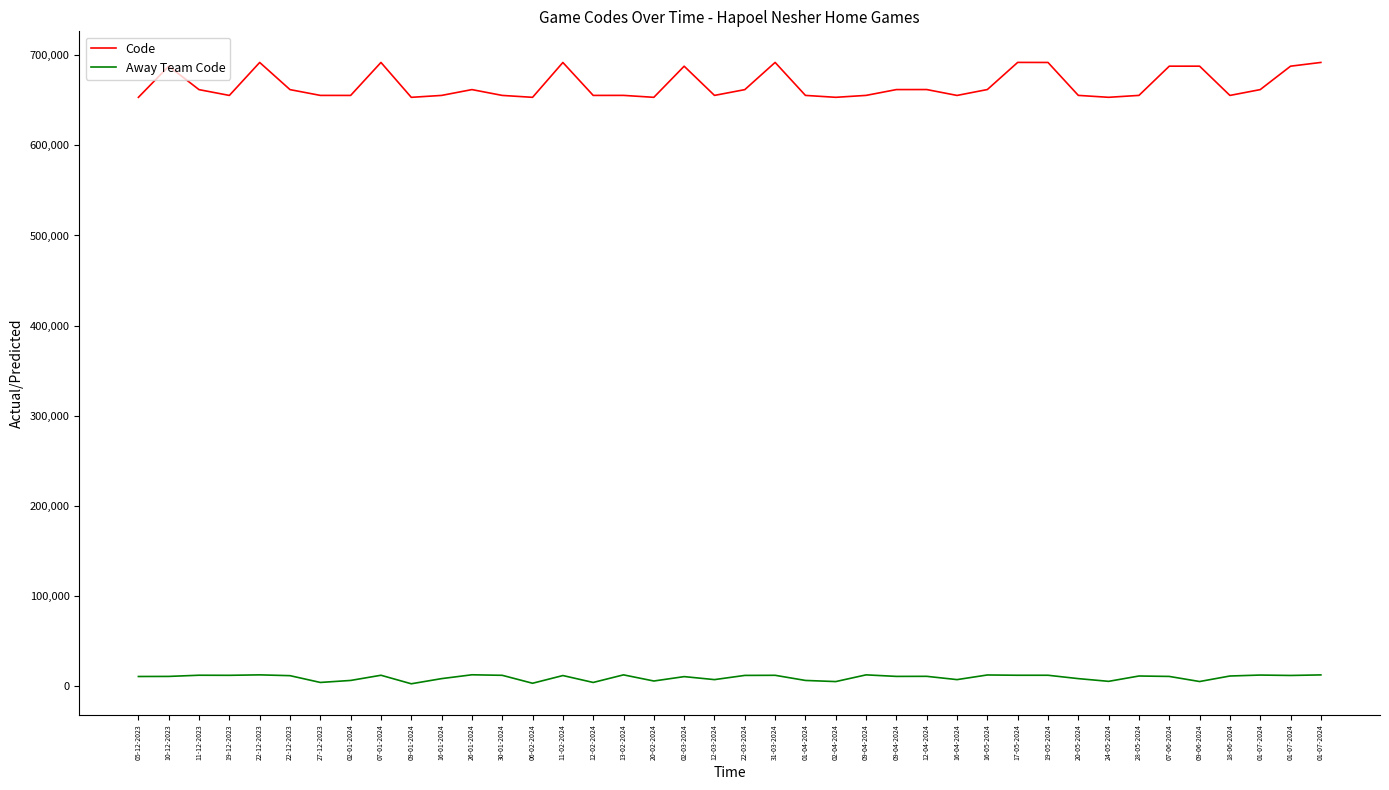

At which category does Code reach its first local peak?

10-12-2023